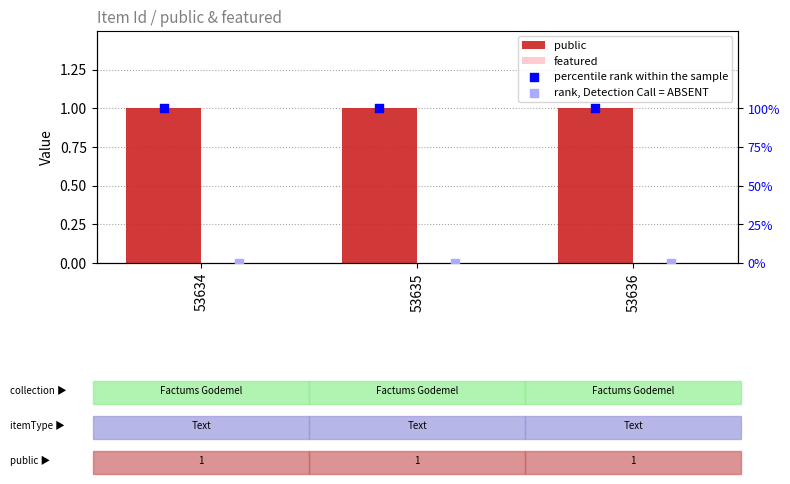

Which series has the largest total across all categories?

percentile rank within the sample